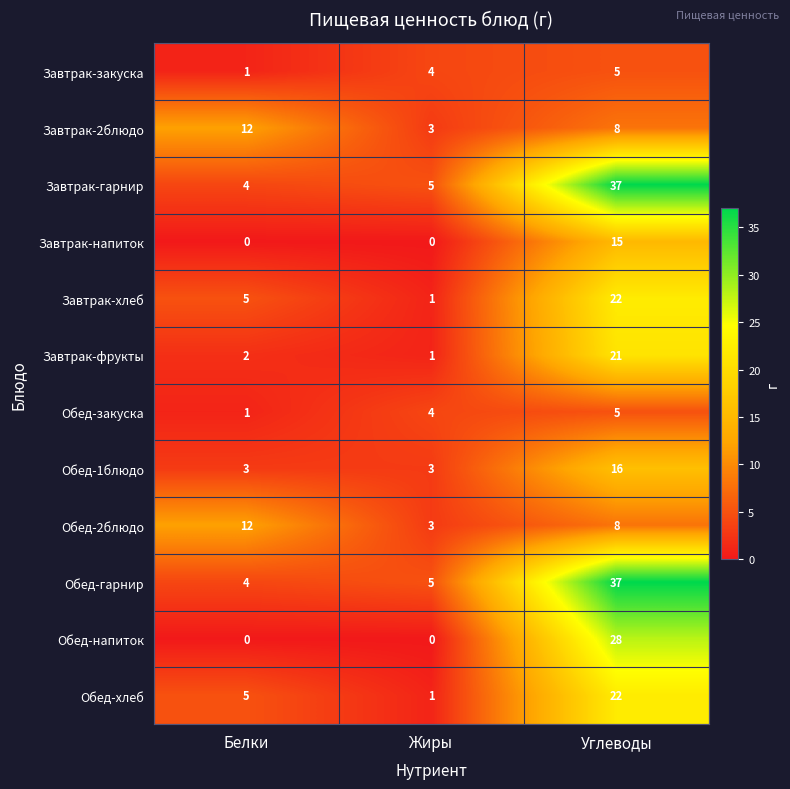

Read the Обед-закуска value at Углеводы.

5